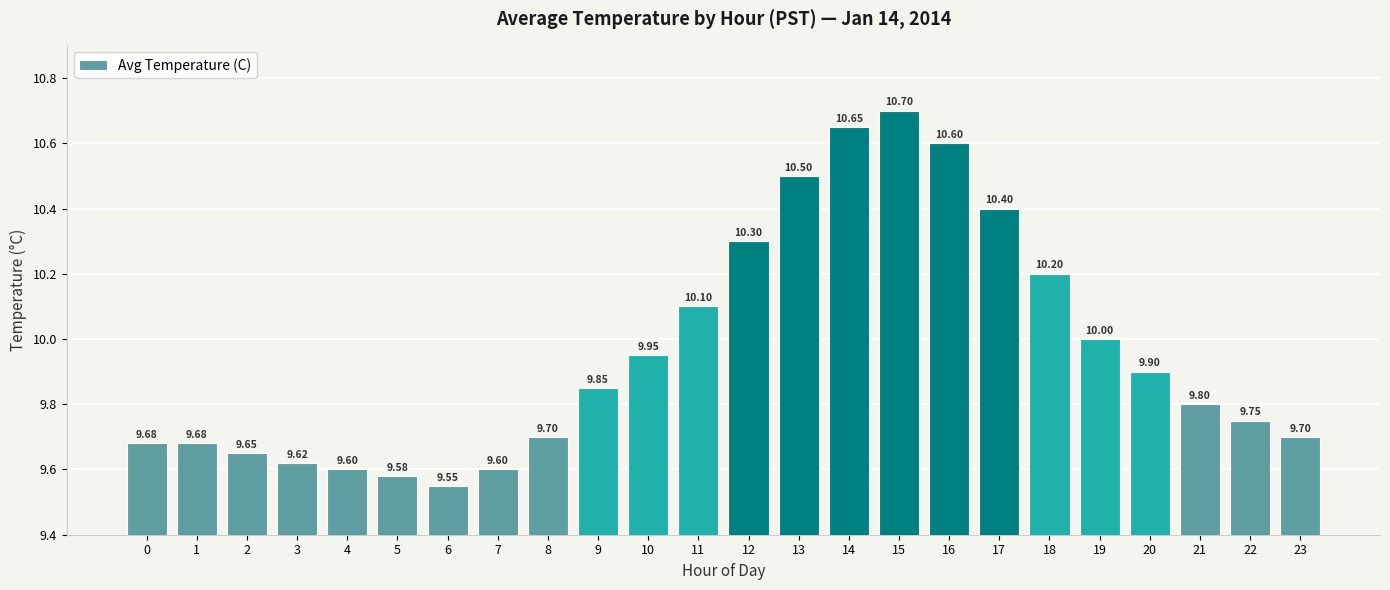

At which category does the chart reach its minimum across all series?

6